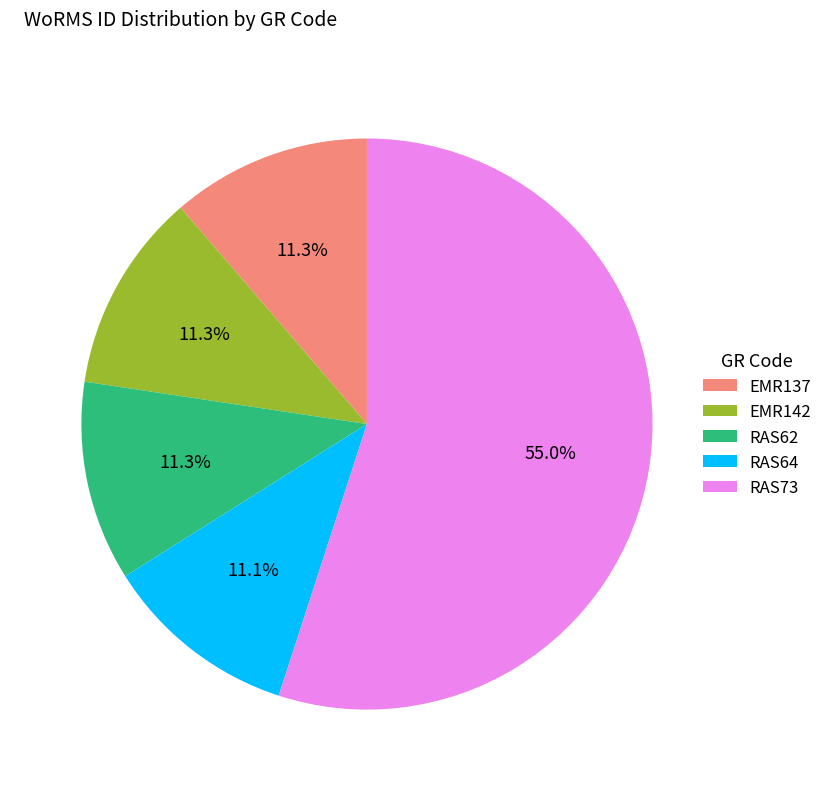

How many slices are in this pie chart?

5